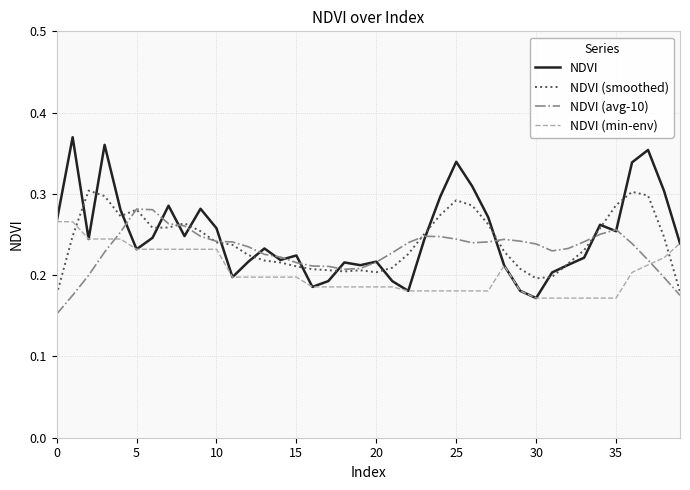

At how many categories does at least one series exceed 0?

40